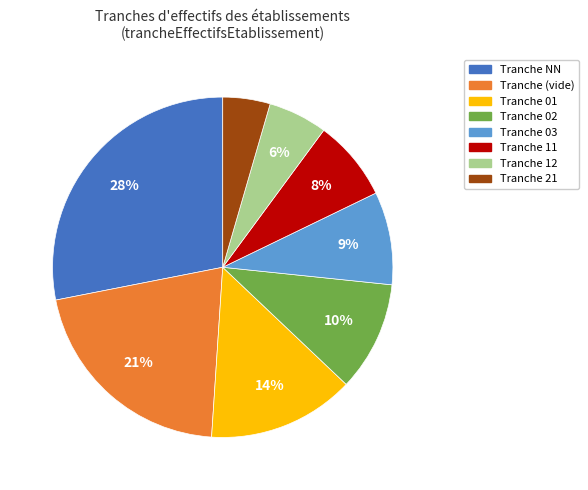

How many segments does this pie chart have?

8